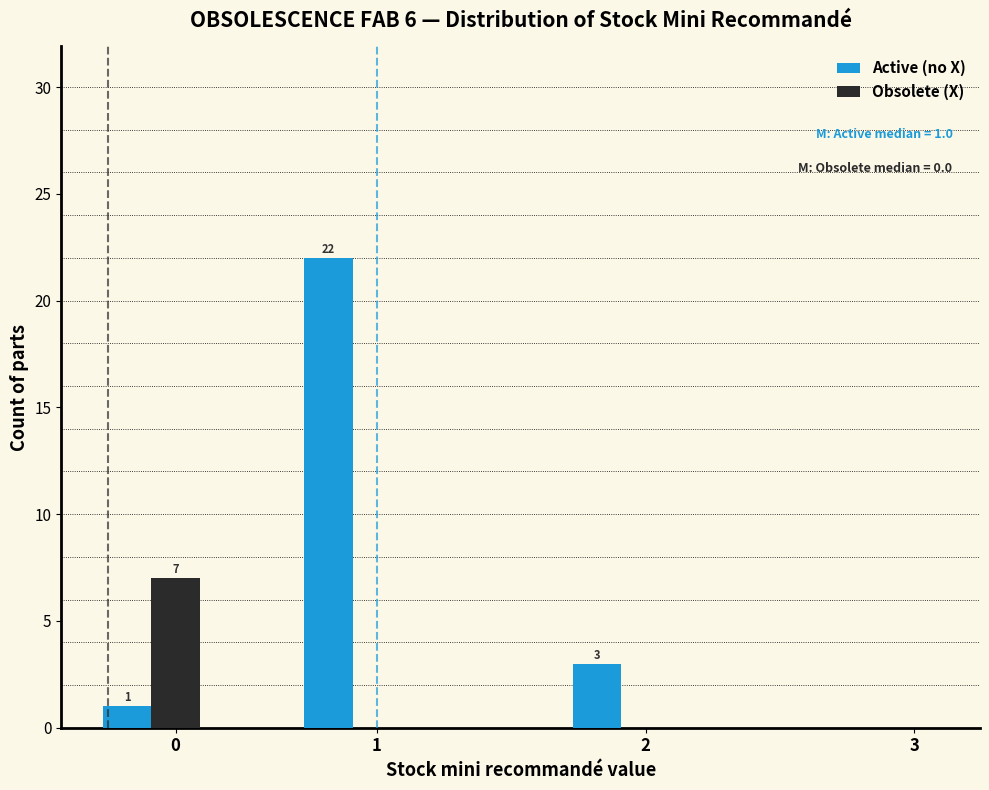

Between 2 and 3, which series saw the biggest shift?

Active (no X)